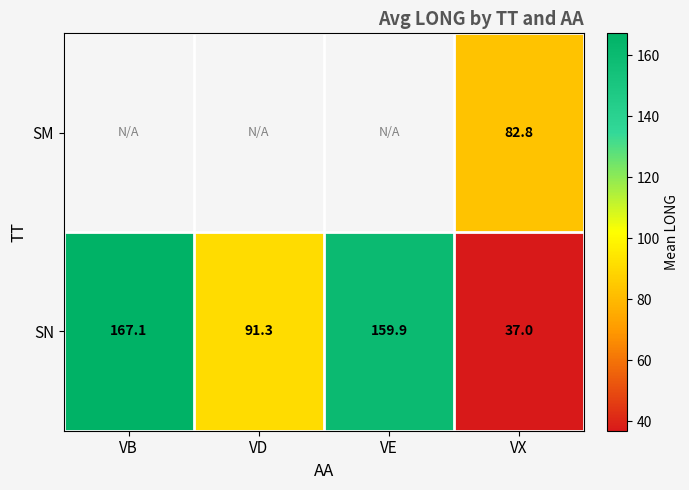

At which label is SN closest to 102?

VD